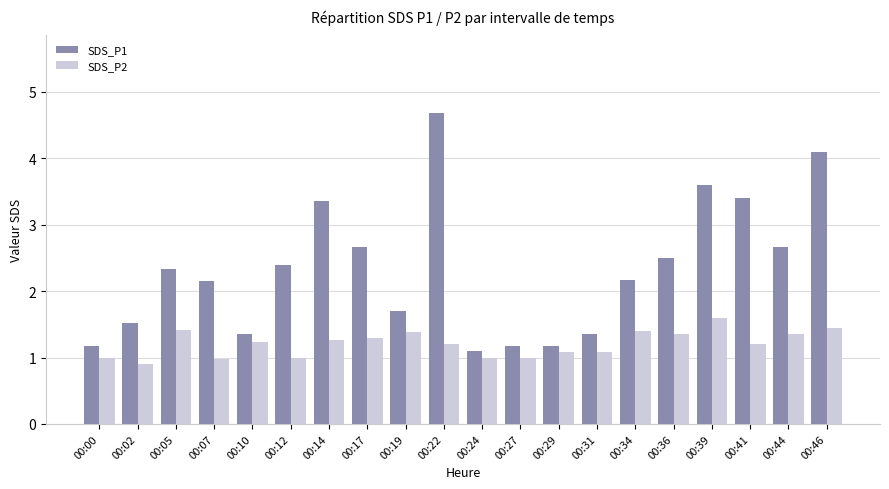

The value of SDS_P1 at 00:17 is 2.7. True or false?

True